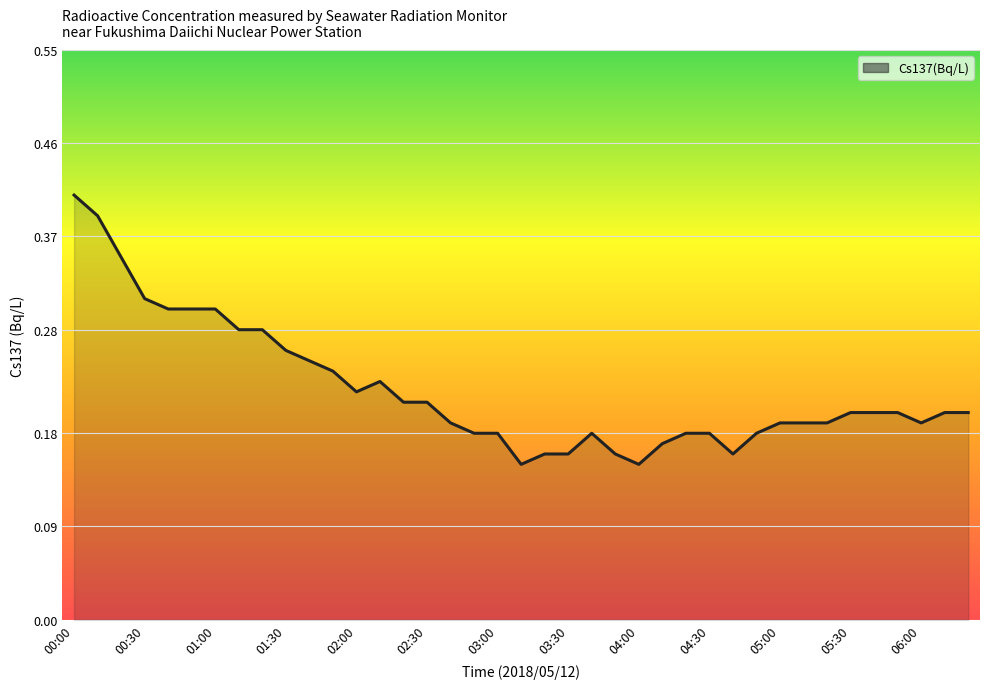

Does the chart have visible grid lines?

Yes